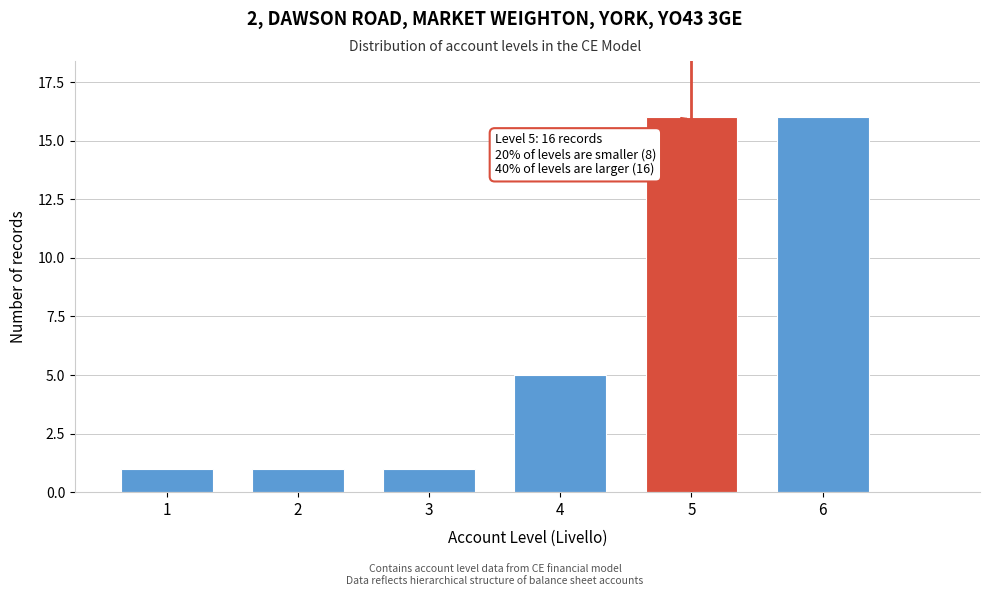

Reading left to right, transcribe all the data shown in this chart.

1=1	2=1	3=1	4=5	5=16	6=16